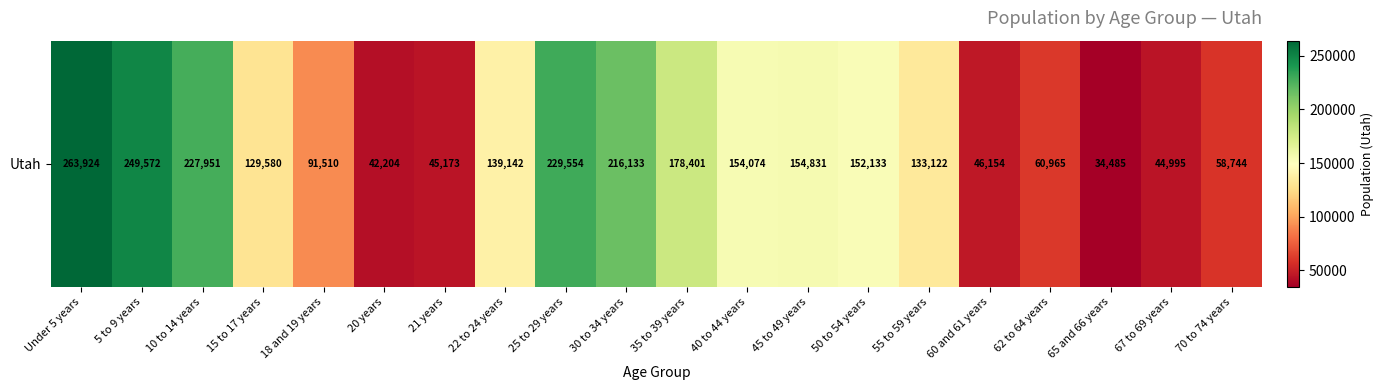

What is the greatest value displayed?

263924